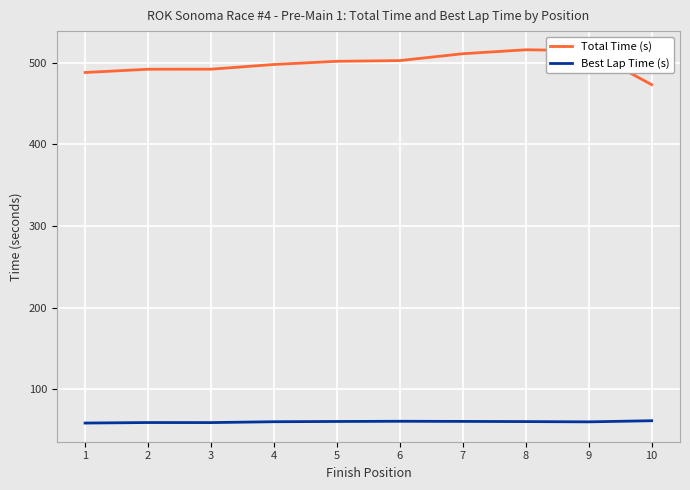

The value of Best Lap Time (s) at 4 is 60.4. True or false?

True